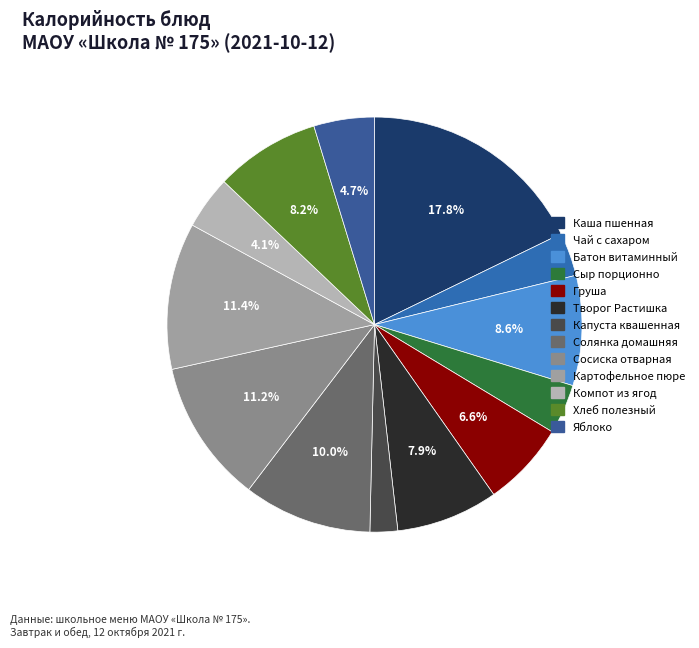

Count the number of slices in the pie.

13